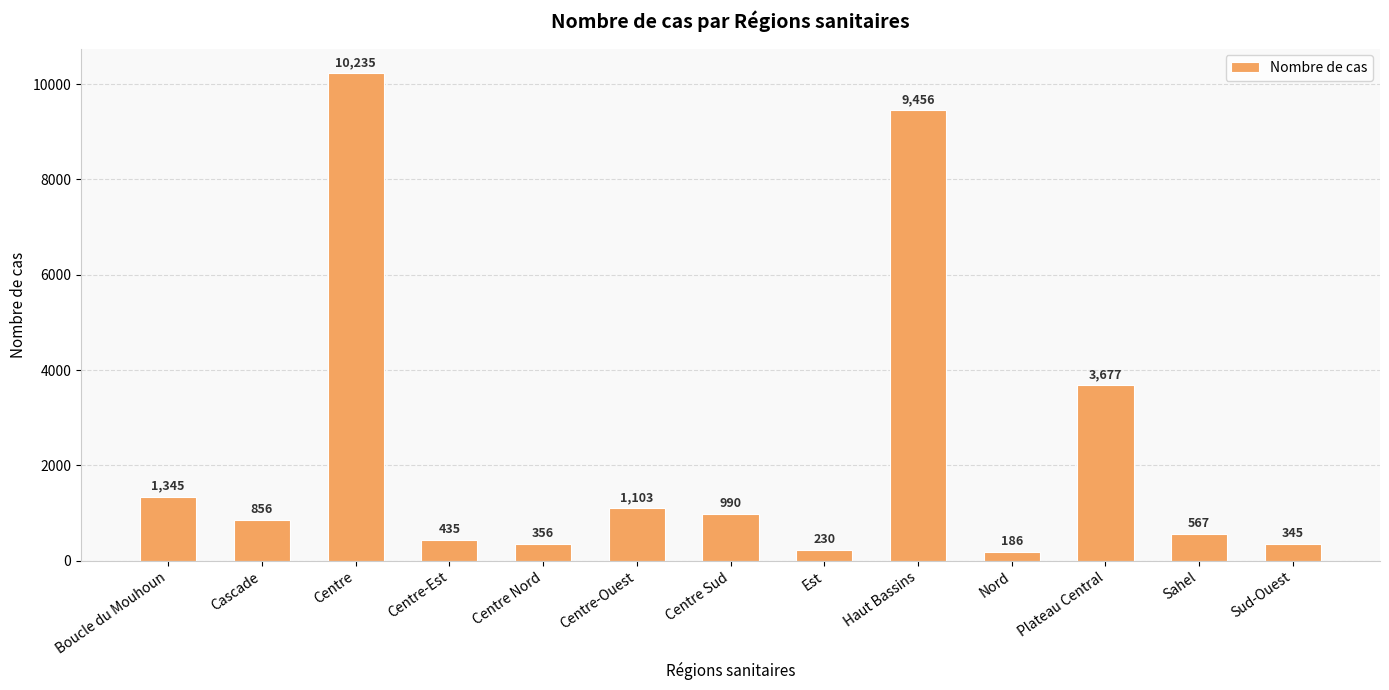

Where is the data nearest to the value 5210?

Plateau Central